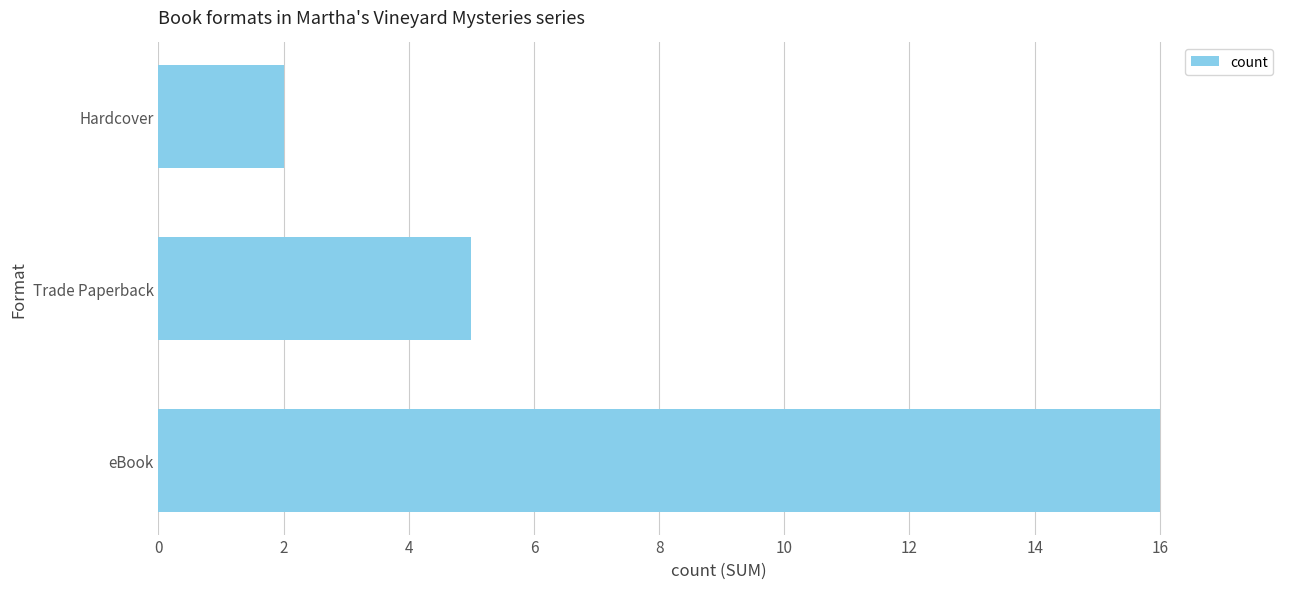

Is it true that the value at Hardcover is 1?

False